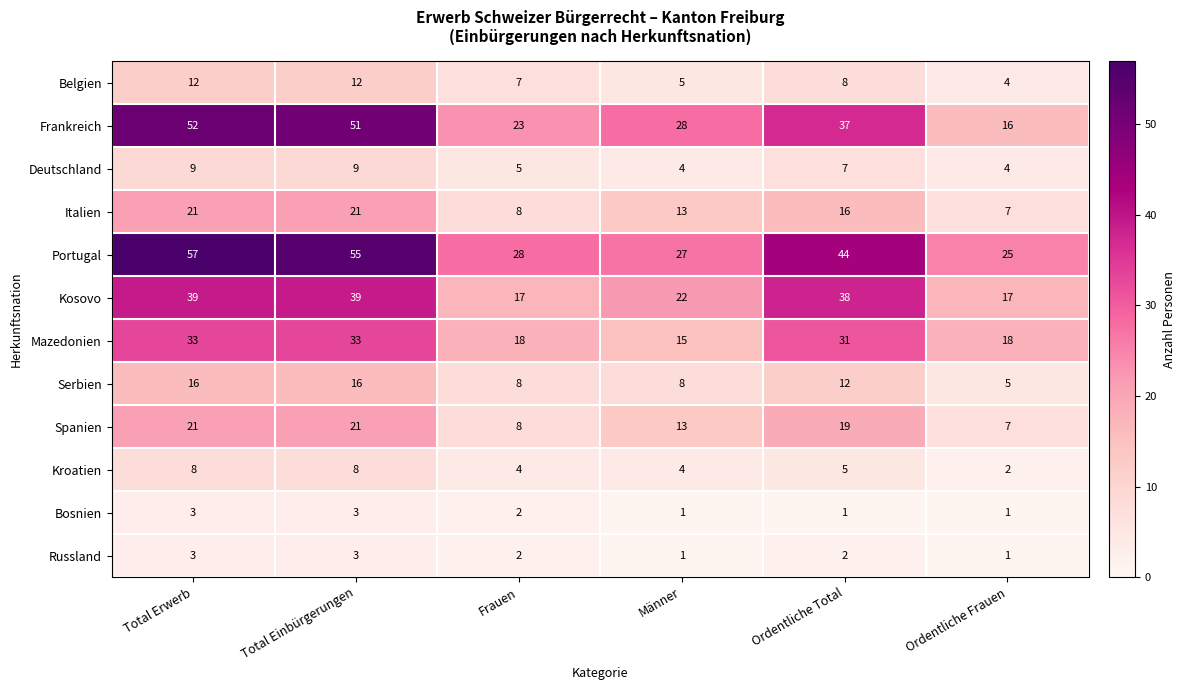

What is the minimum value for Spanien?

7